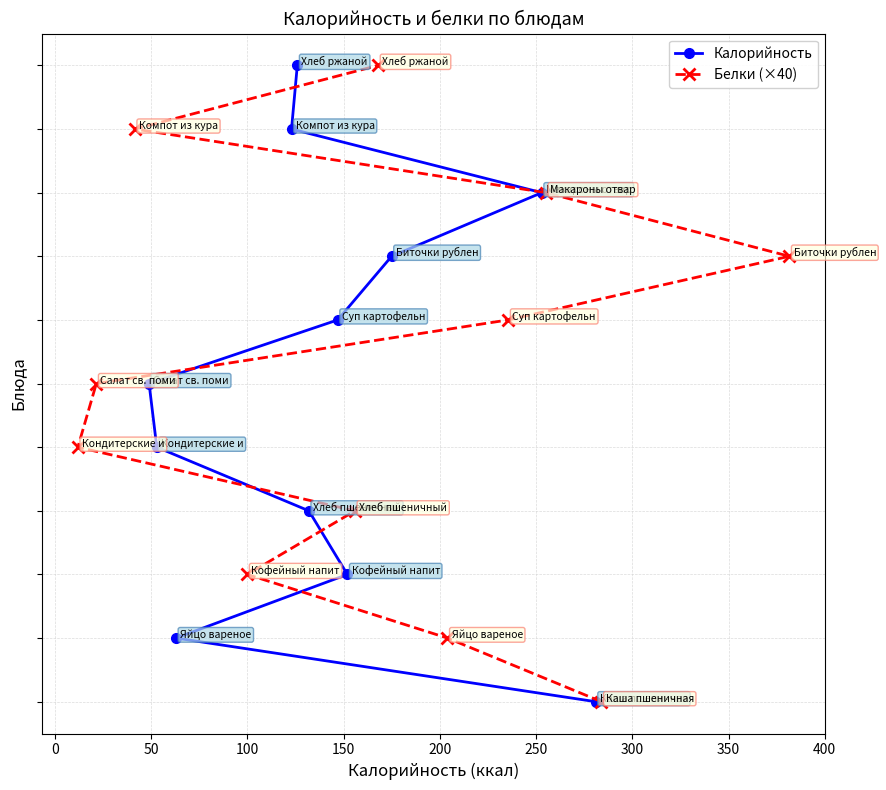

Is the value of Белки (×40) at 200 greater than the value of Калорийность at 300?

No